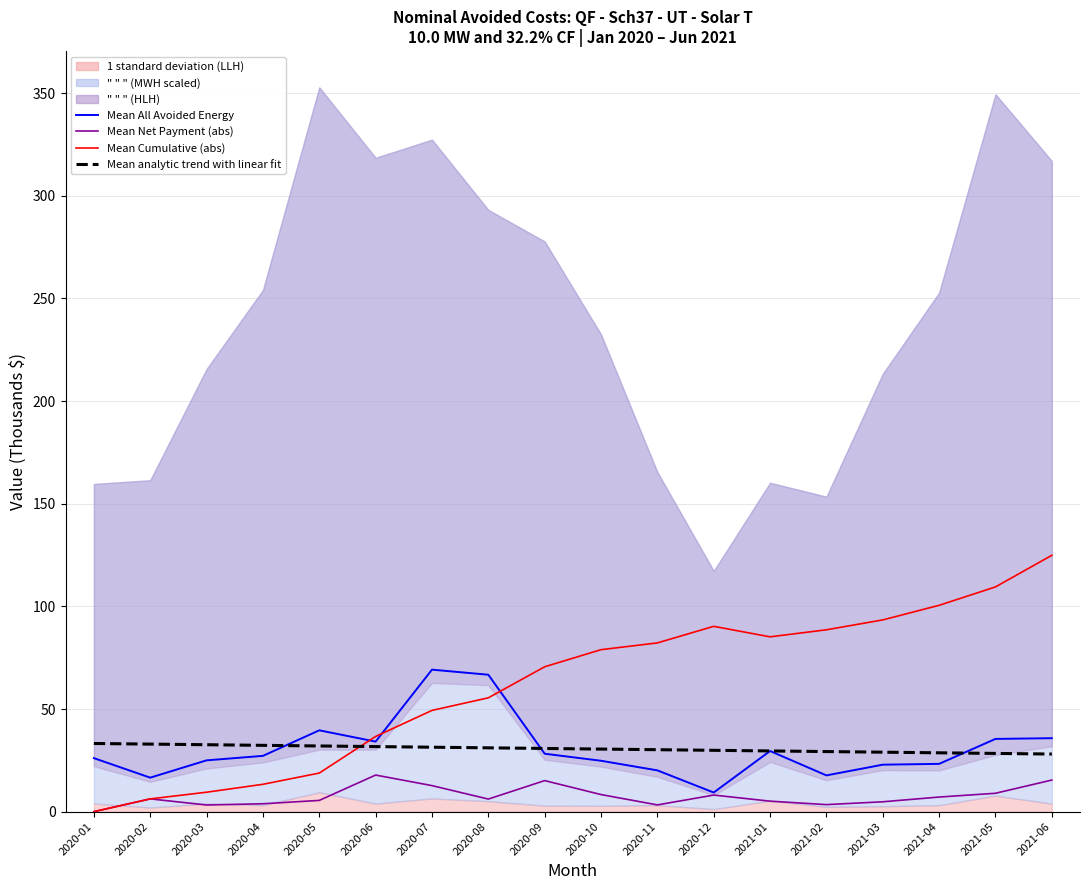

At which category does Mean All Avoided Energy reach its first local valley?

2020-02